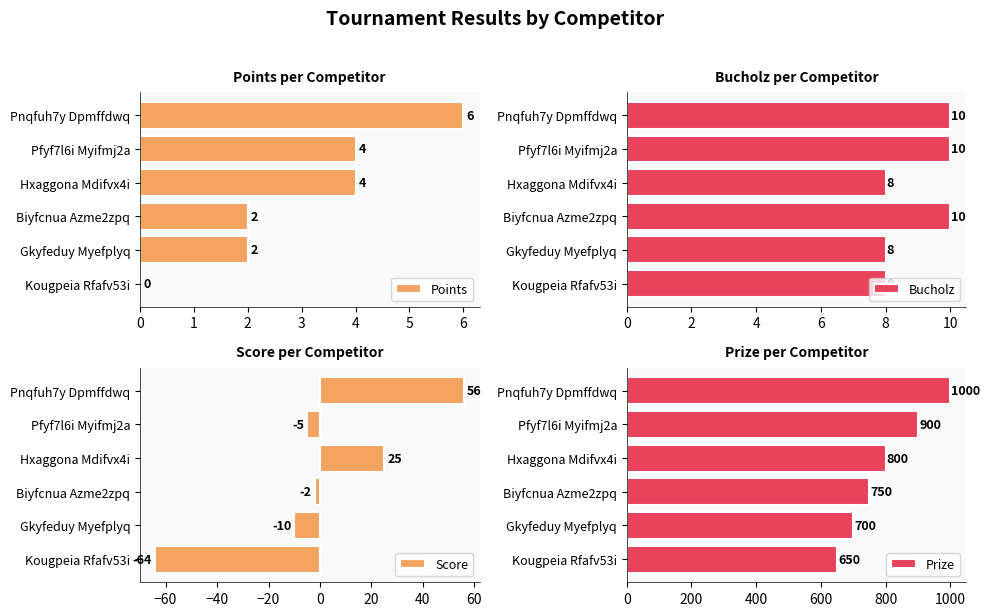

What is the maximum value for Points?

6